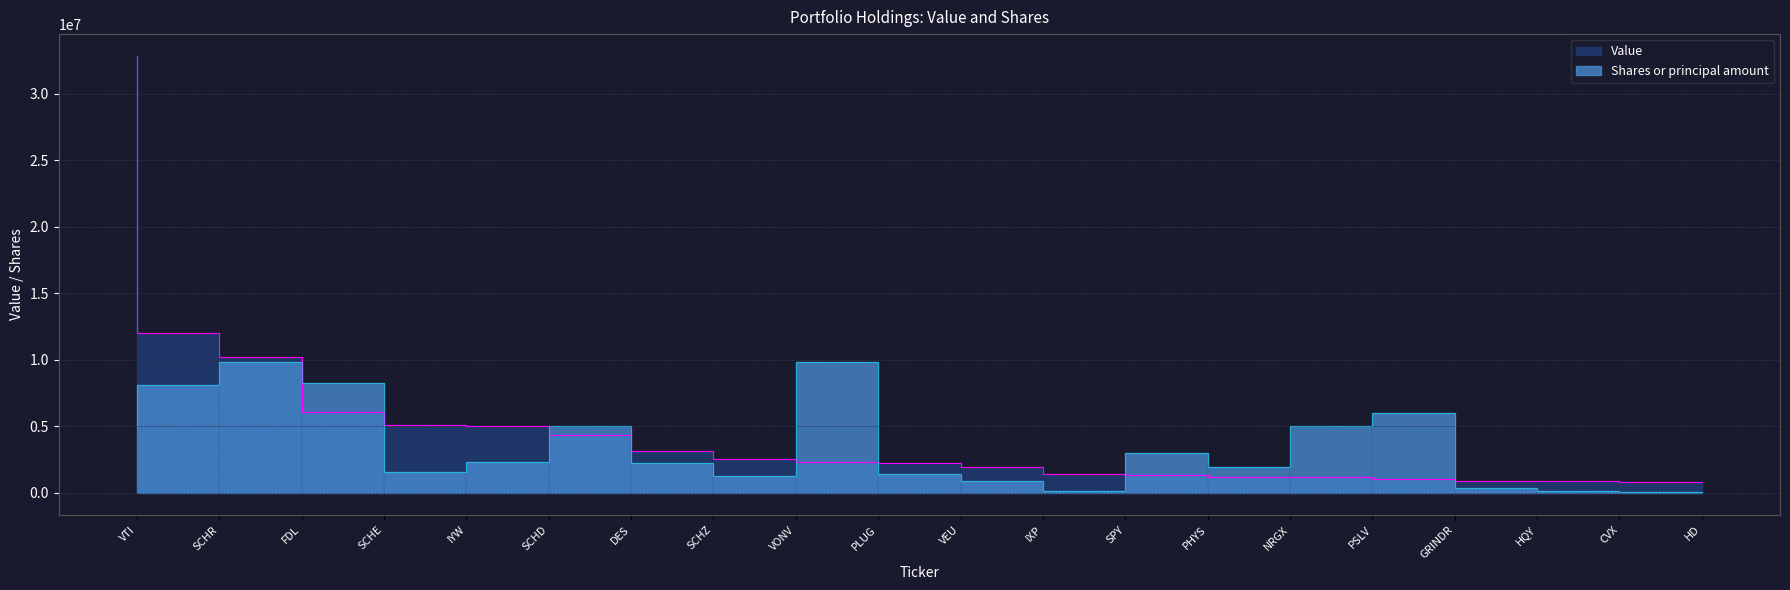

How many lines are shown in the chart?

2